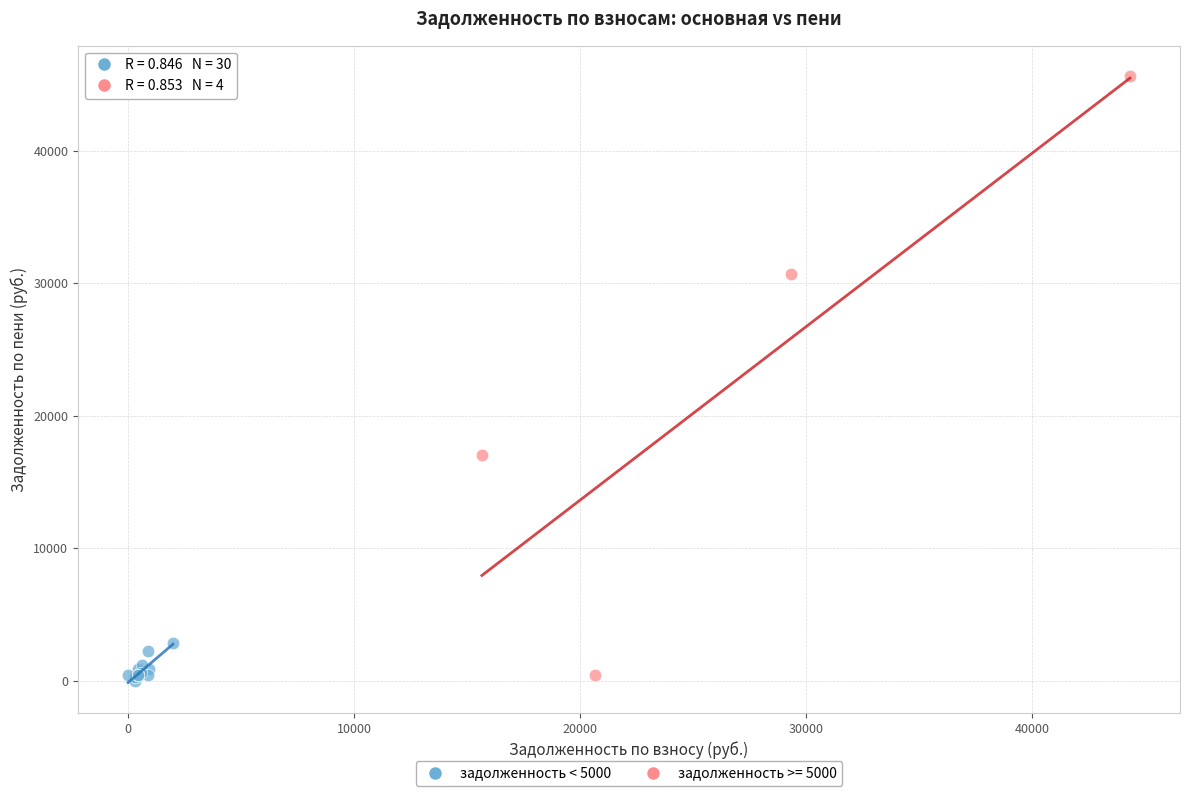

Which series has the largest Y range (max minus min)?

задолженность >= 5000